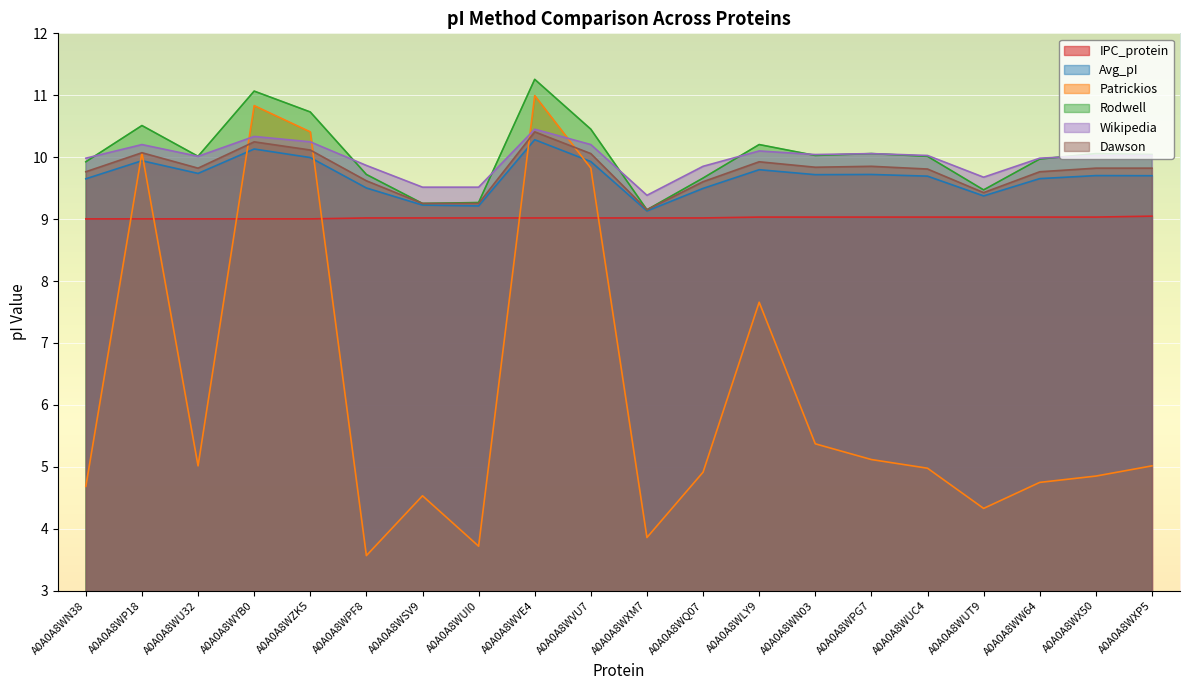

Is it true that IPC_protein equals 12.4 at A0A0A8WSV9?

False